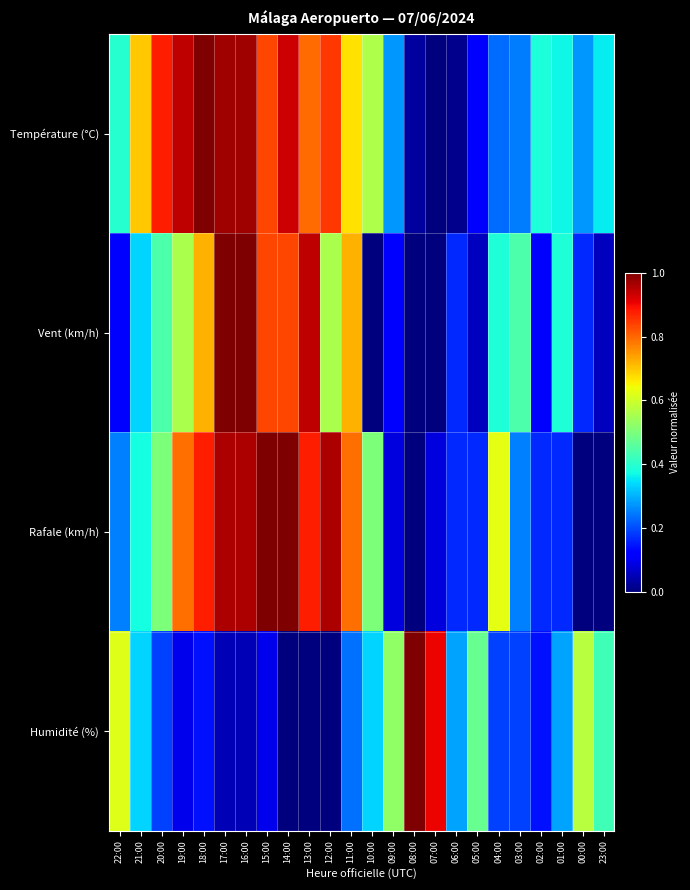

Which series has the widest spread of values?

Température (°C)